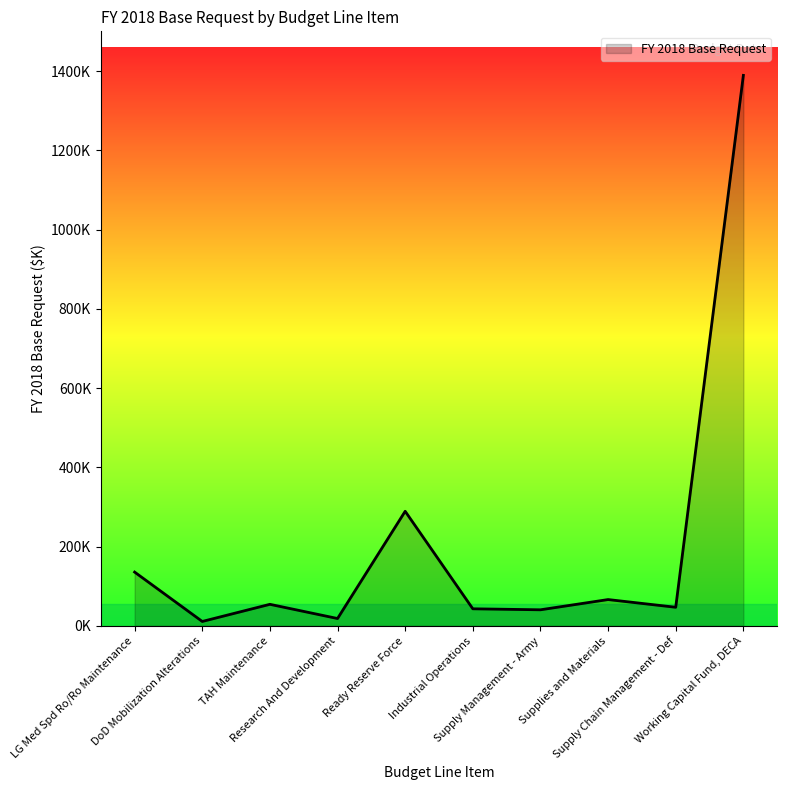

List the labels in order of value, smallest first.

DoD Mobilization Alterations, Research And Development, Supply Management - Army, Industrial Operations, Supply Chain Management - Def, TAH Maintenance, Supplies and Materials, LG Med Spd Ro/Ro Maintenance, Ready Reserve Force, Working Capital Fund, DECA